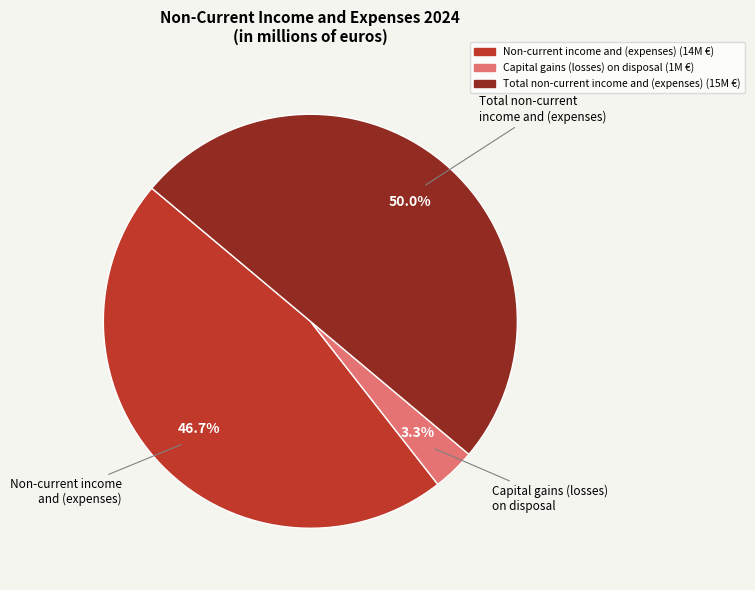

To the nearest percent, what is the combined percentage of Non-current income and (expenses) and Capital gains (losses) on disposal?

50%